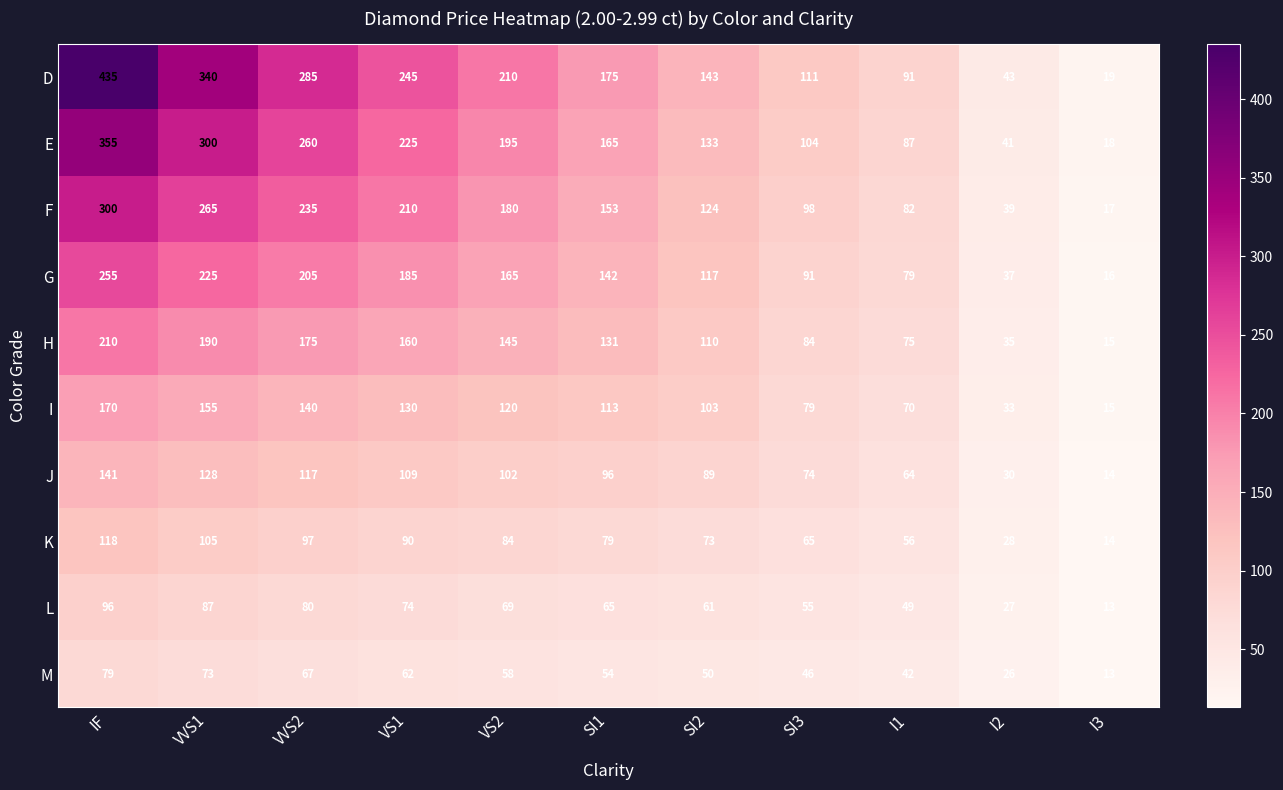

Which series has the largest range (max minus min)?

D